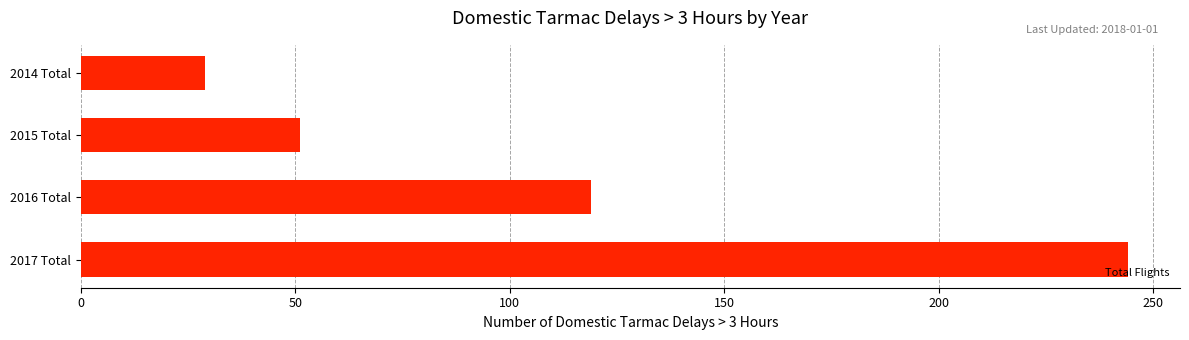

Reading bottom to top, transcribe all the data shown in this chart.

2017 Total=244	2016 Total=119	2015 Total=51	2014 Total=29